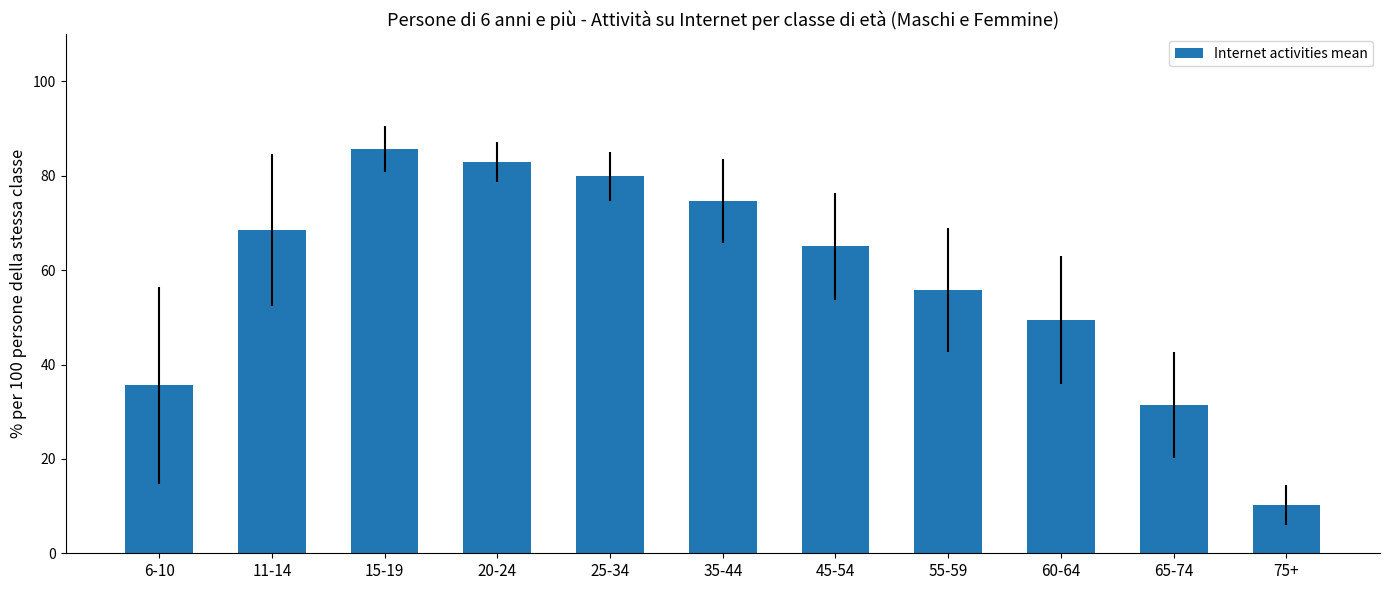

Is it true that the value at 20-24 is 82.9?

True